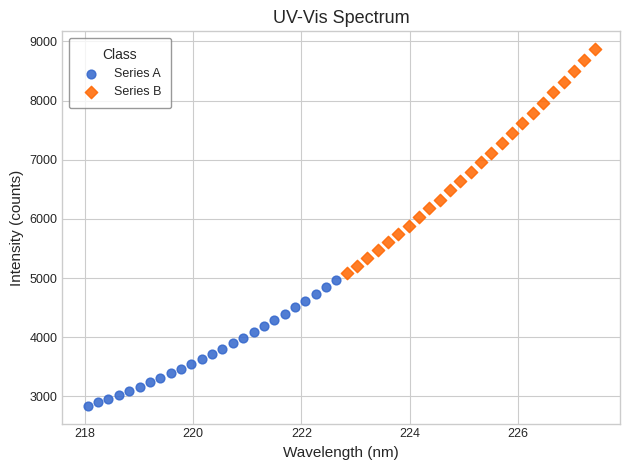

Which series has the widest spread of Y values?

Series B